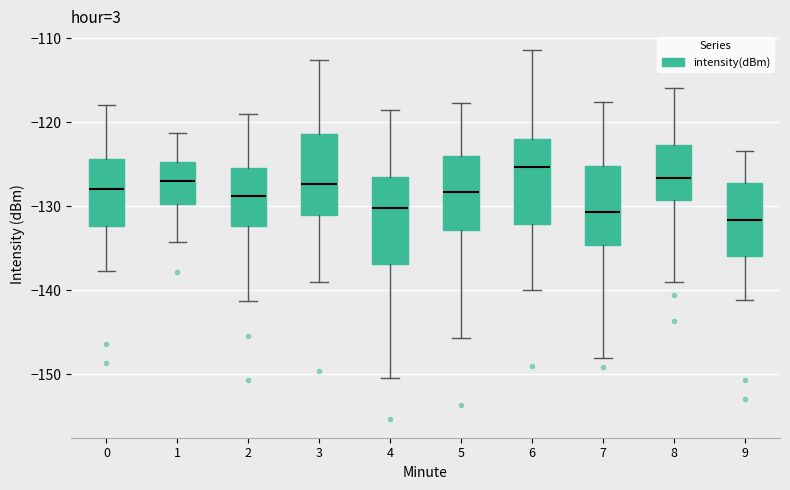

Reading left to right, transcribe this box plot: for each box, give where its median line is, the range the box spans, and where its two whiskers end, as read against the y-axis. The values are not printed on the chart, so give them approximately, as read against the axis.

0: median -128, box -132 to -124, whiskers -138 to -118
1: median -127, box -130 to -125, whiskers -134 to -121
2: median -129, box -132 to -125, whiskers -141 to -119
3: median -127, box -131 to -121, whiskers -139 to -113
4: median -130, box -137 to -127, whiskers -151 to -119
5: median -128, box -133 to -124, whiskers -146 to -118
6: median -125, box -132 to -122, whiskers -140 to -111
7: median -131, box -135 to -125, whiskers -148 to -118
8: median -127, box -129 to -123, whiskers -139 to -116
9: median -132, box -136 to -127, whiskers -141 to -123